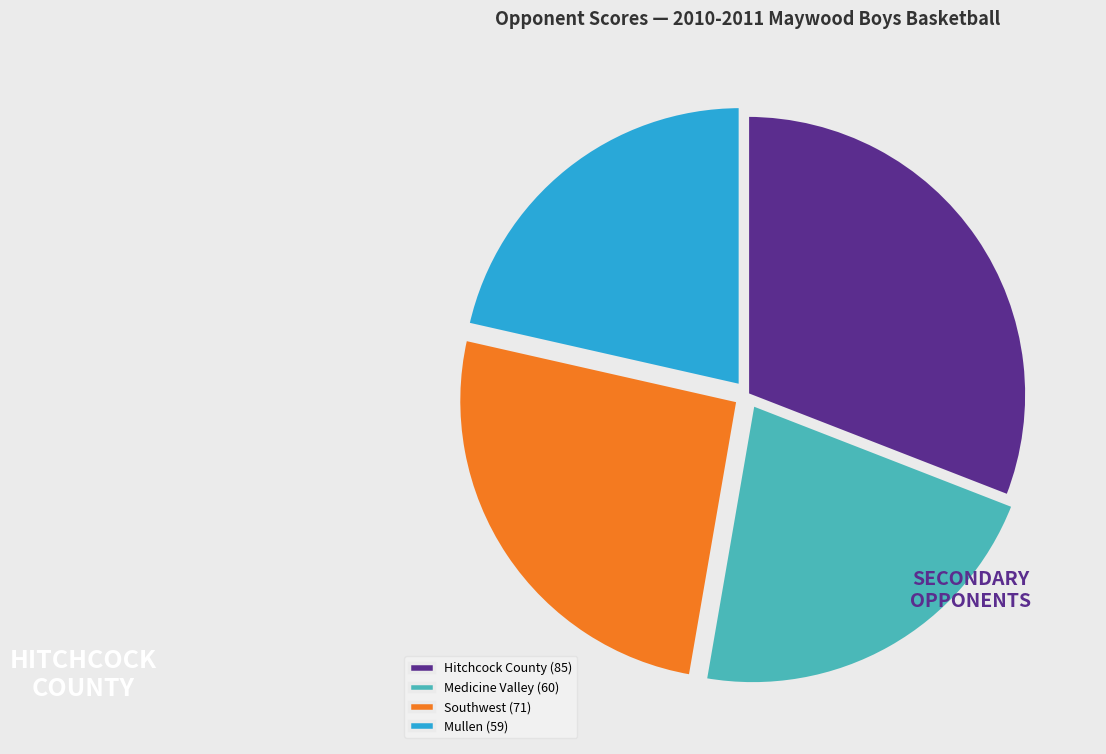

True or false: Southwest (71) accounts for 37% of the total.

False